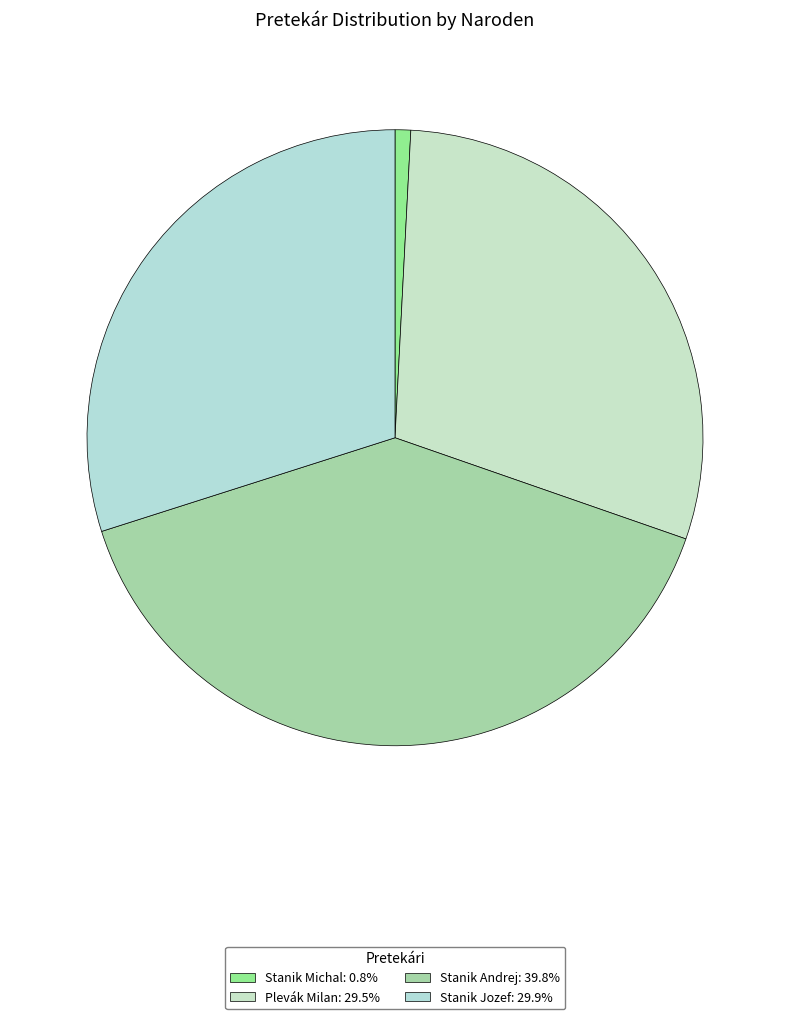

To the nearest percent, what is the combined percentage of Stanik Andrej and Stanik Jozef?

70%